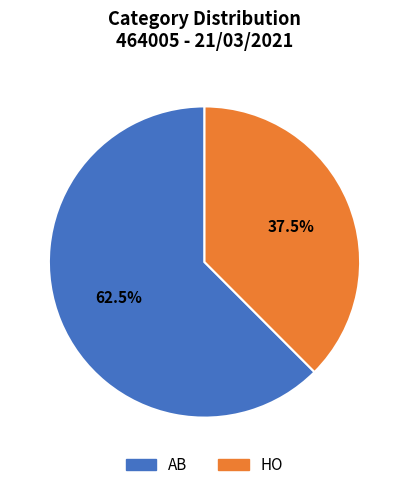

Is there a majority slice in this chart?

Yes